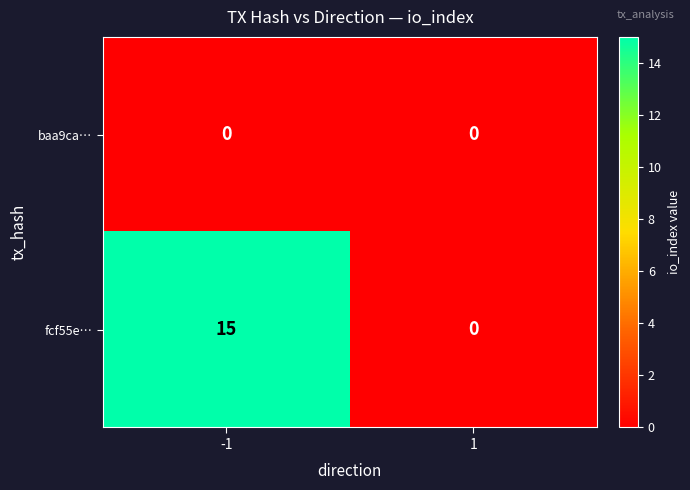

What is the total value across all series at -1?

15